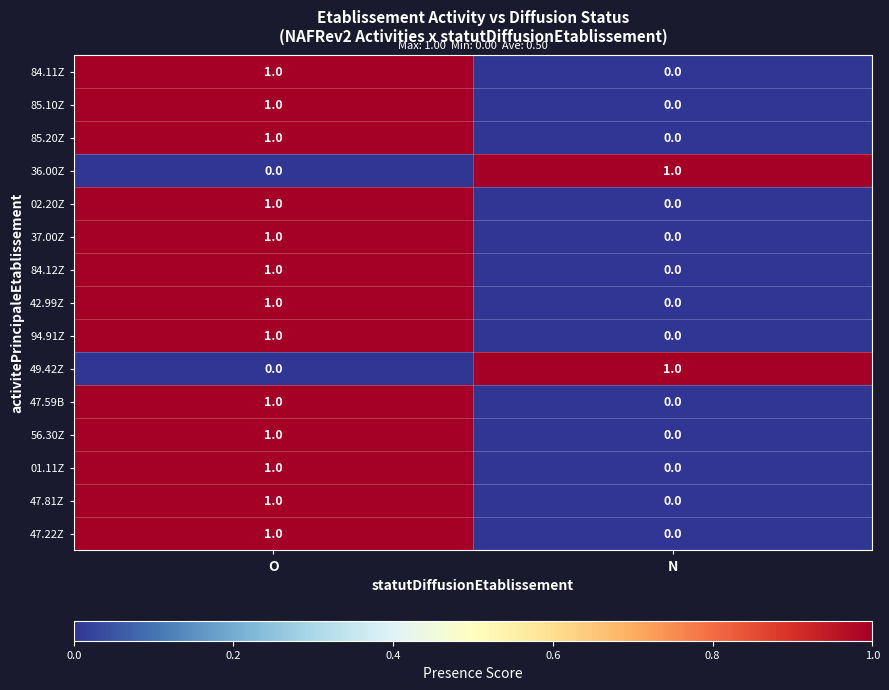

Is it true that 47.81Z equals 0 at N?

True